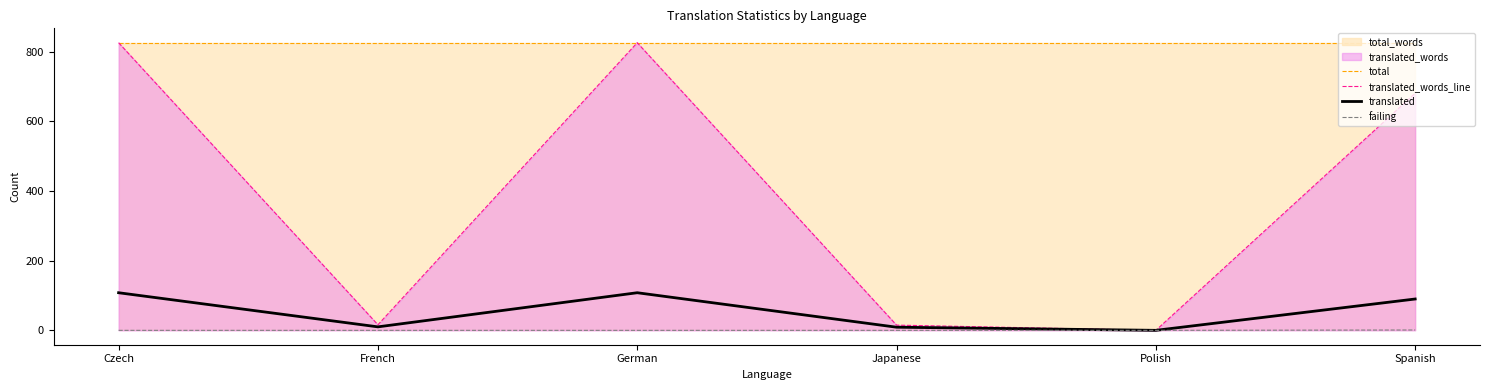

Reading left to right, extract all data points from this chart.

total: 826	826	826	826	826	826
translated_words_line: 826	16	826	15	0	681
translated: 108	10	108	9	0	90
failing: 0	0	0	0	0	1